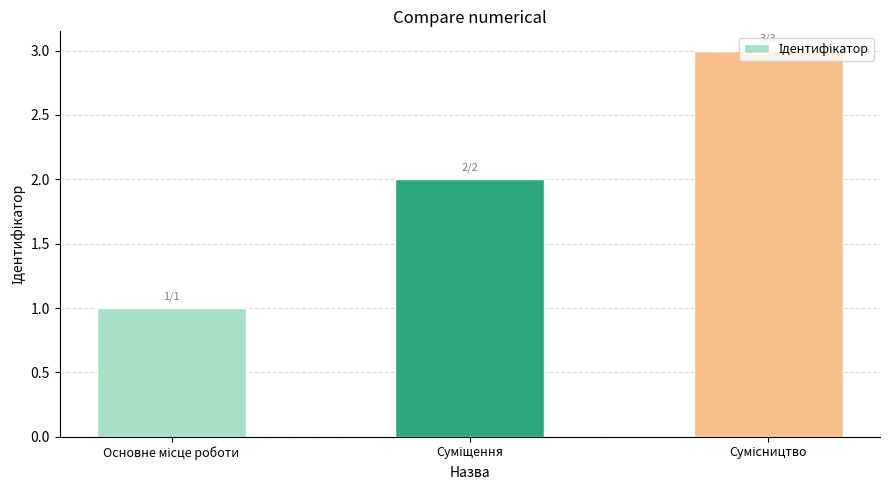

What is the sum of all values?

6